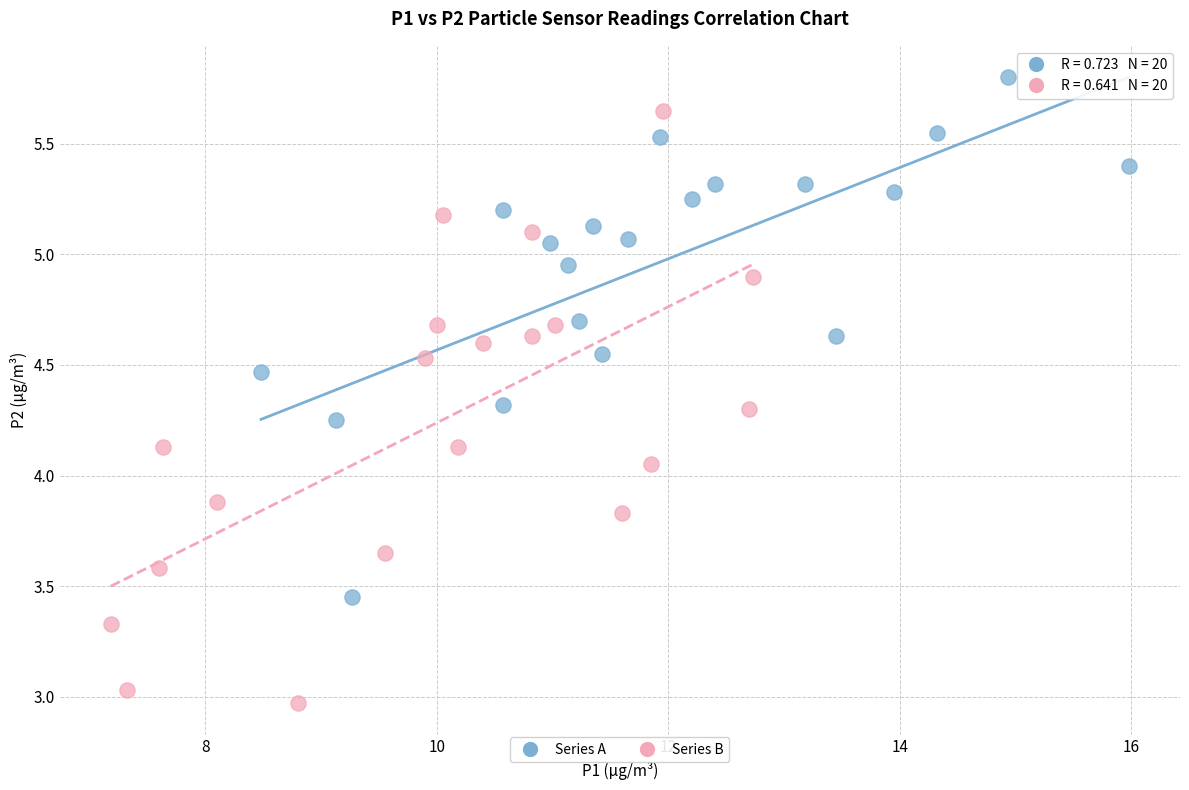

Which series contains the highest Y value?

Series A